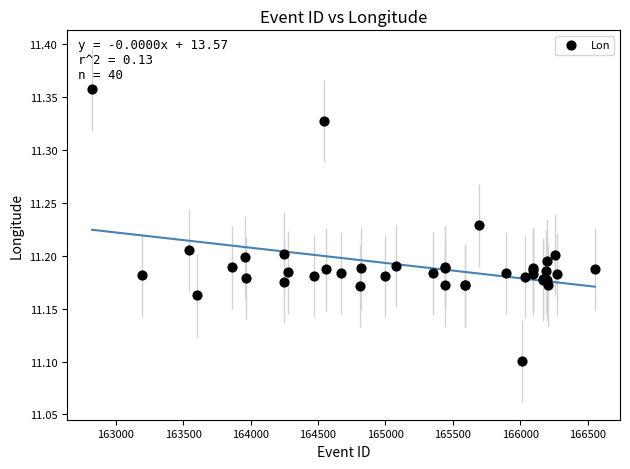

What Y value in the scatter plot is closest to 11?

11.1